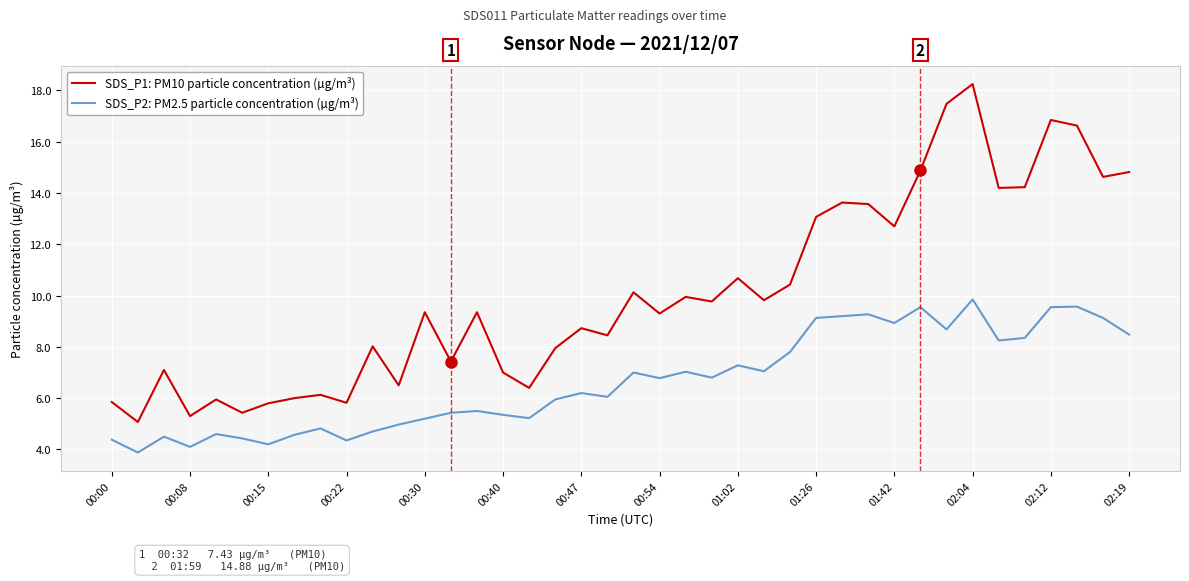

True or false: SDS_P1: PM10 particle concentration (µg/m³) and SDS_P2: PM2.5 particle concentration (µg/m³) cross at least once.

False